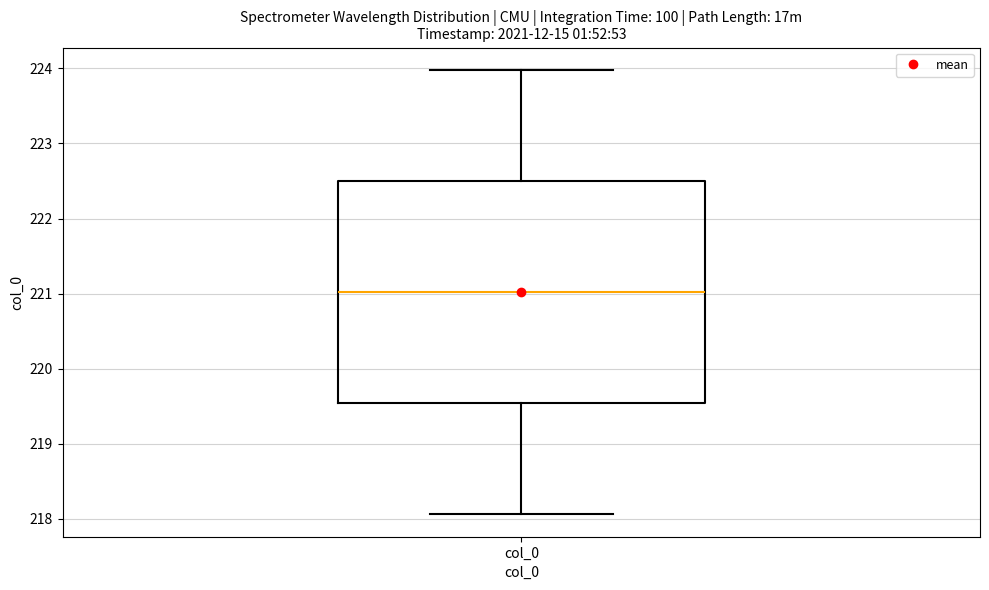

Where is the lower edge of the box for col_0 on the y-axis? The values are not printed on the chart, so give them approximately, as read against the axis.

219.5